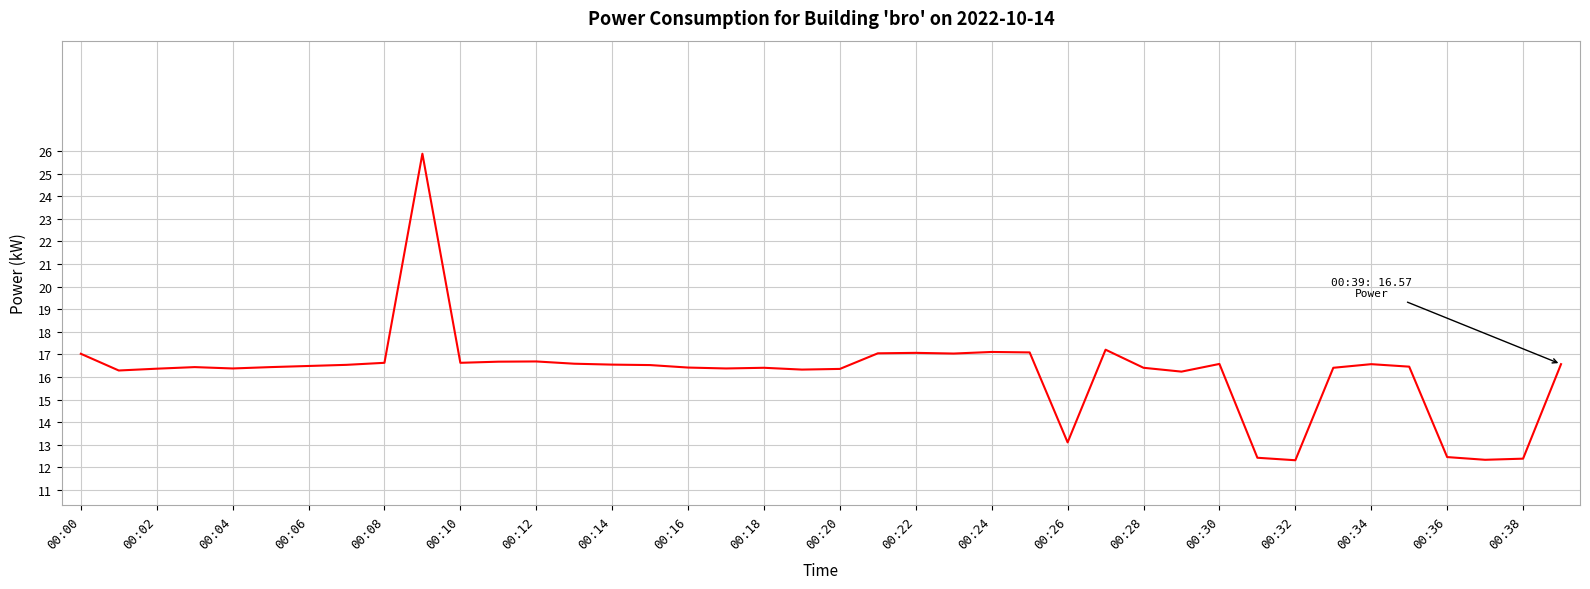

What is the difference between the maximum and minimum values?

13.6